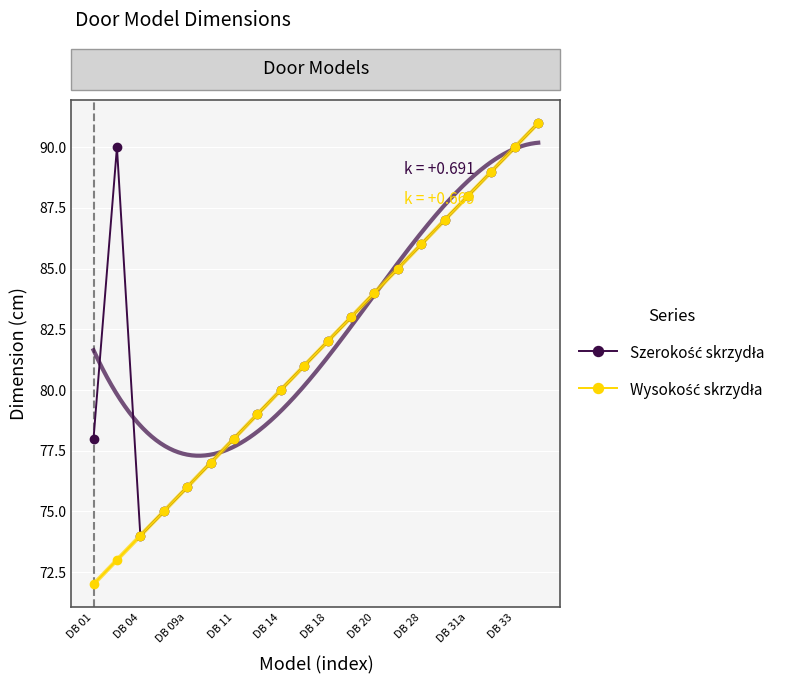

Is the value of Wysokość skrzydła at 11 greater than the value of Szerokość skrzydła at 15?

No